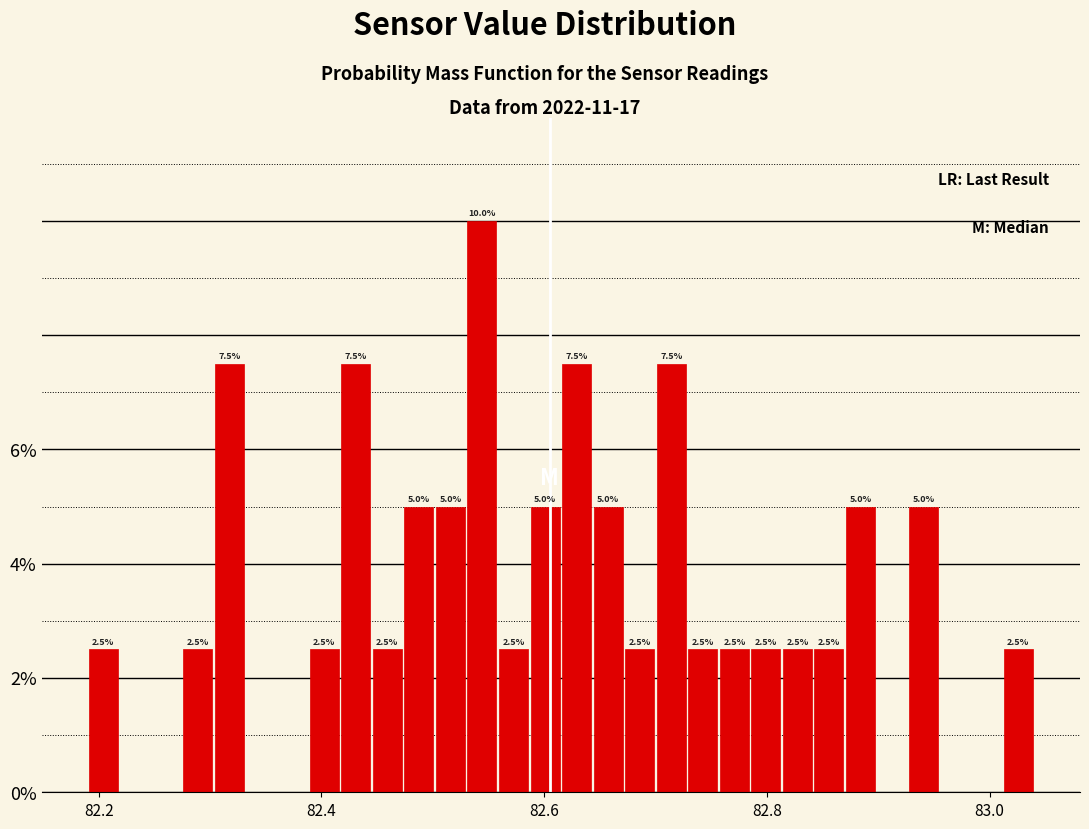

Around what value on the x-axis is the tallest bar? Give the approximate position of its centre, as read against the axis.

82.54